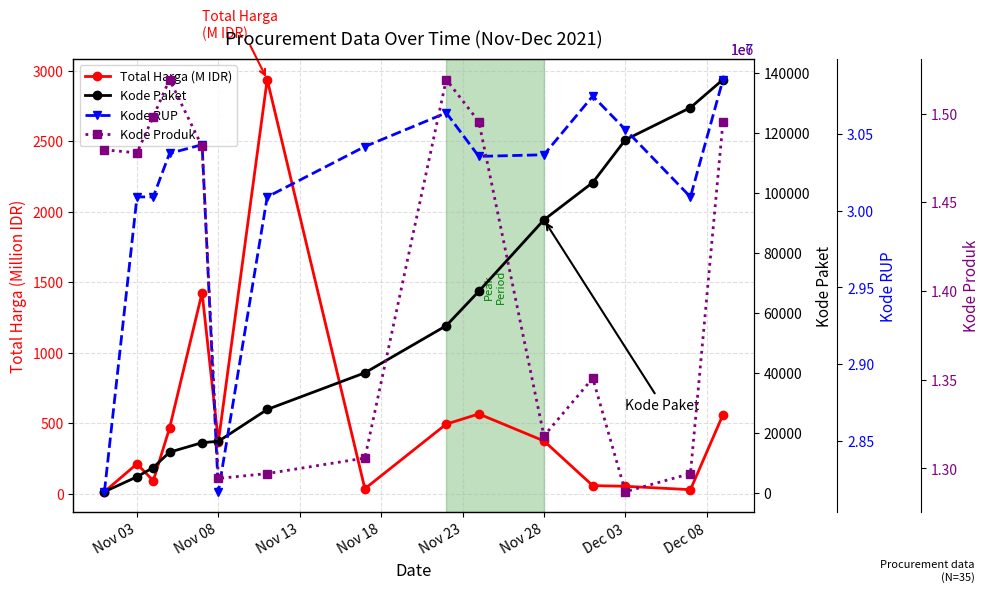

How many lines are shown in the chart?

4